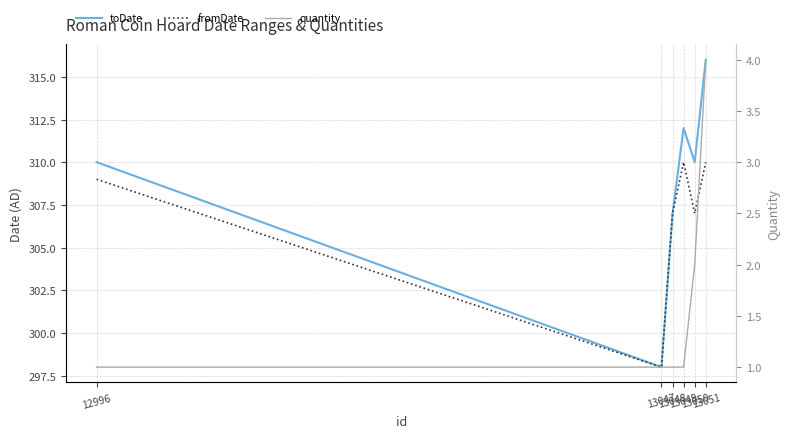

True or false: fromDate and toDate intersect in this chart.

False